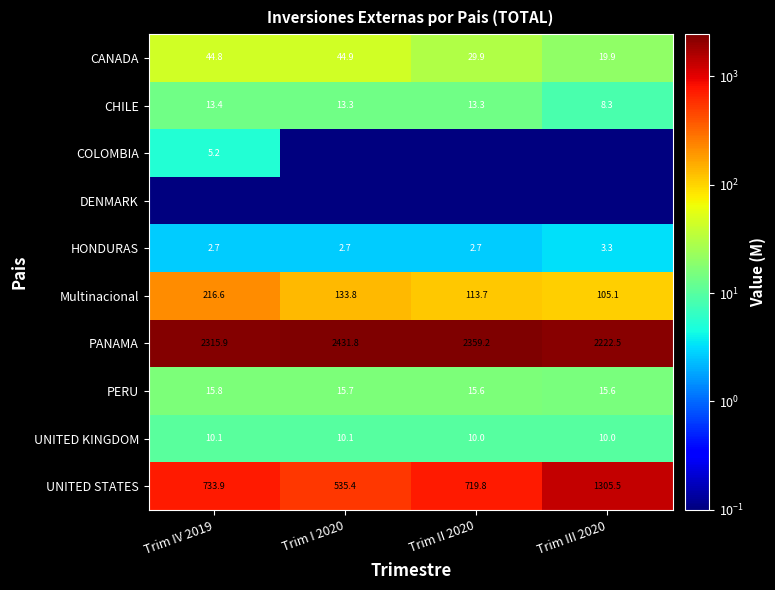

True or false: PERU has a value of 15.7 at Trim I 2020.

True